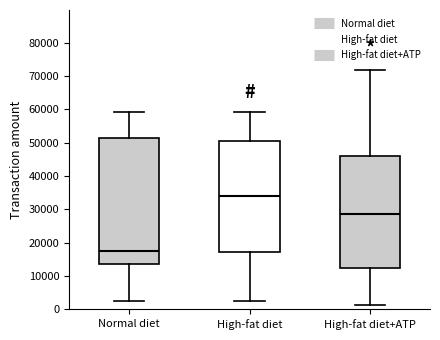

Where does the median line of the box for High-fat diet+ATP sit on the y-axis? The values are not printed on the chart, so give them approximately, as read against the axis.

29000